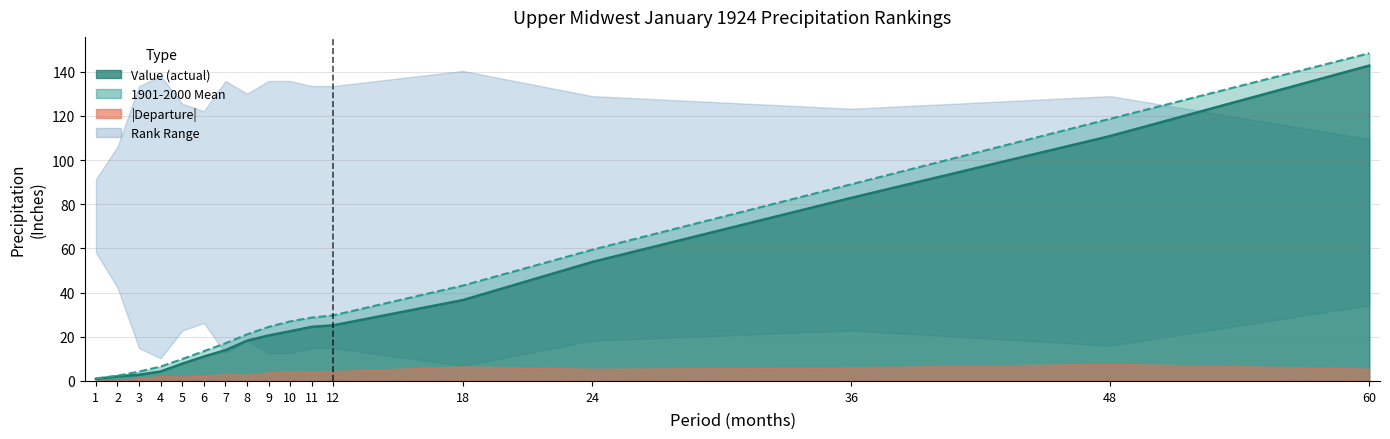

How many times do 1901-2000 Mean and Low Rank cross each other?

1